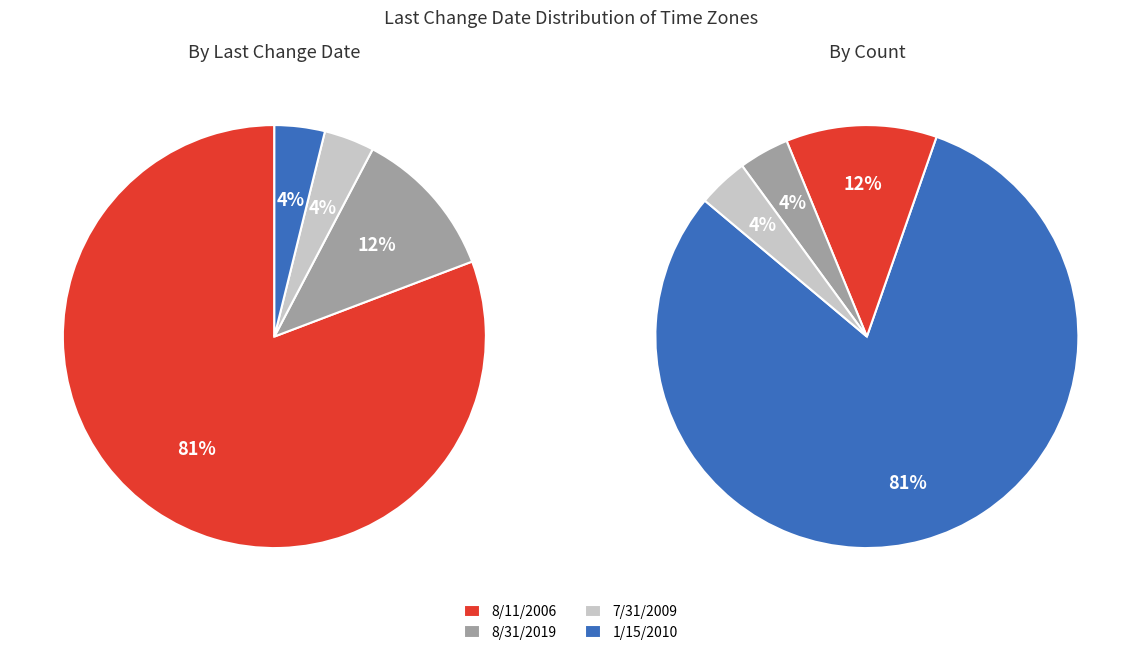

To the nearest percent, what is the difference between the largest and smallest slice percentages?

77%